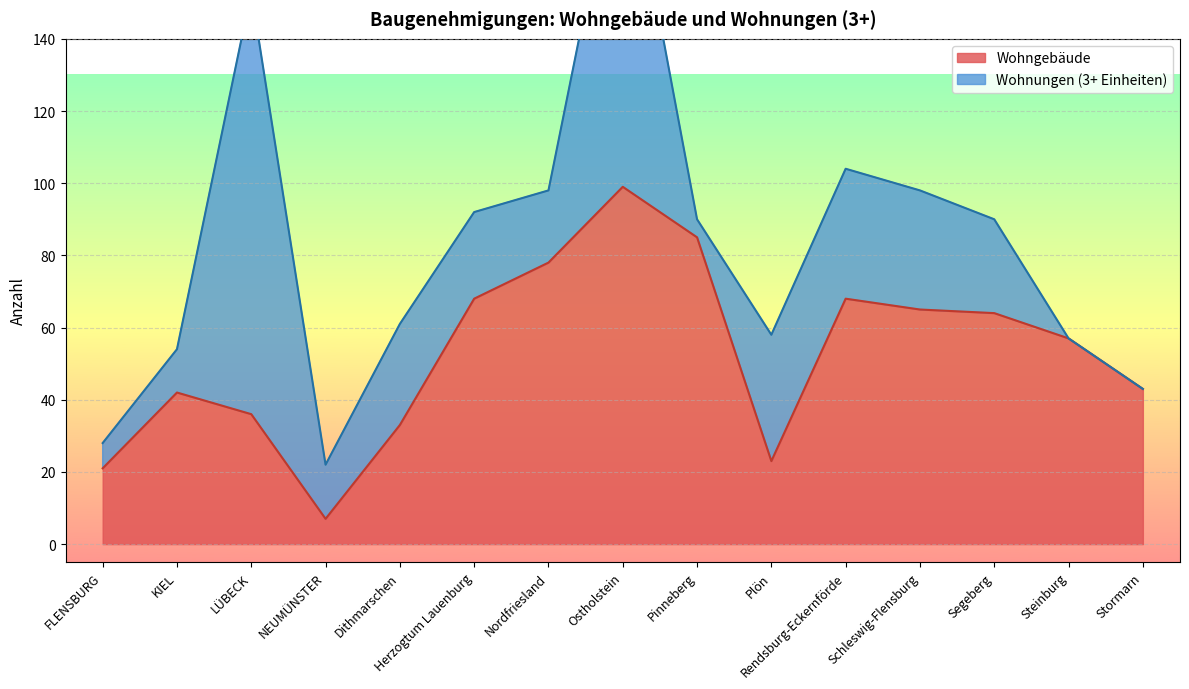

What is the difference between the second highest and second lowest values?

64